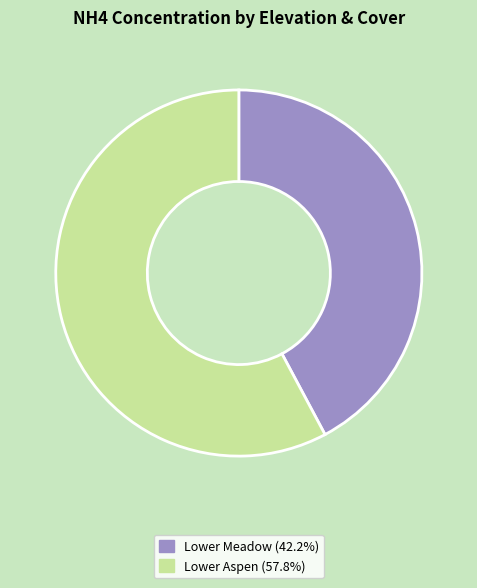

Is there a majority slice in this chart?

Yes